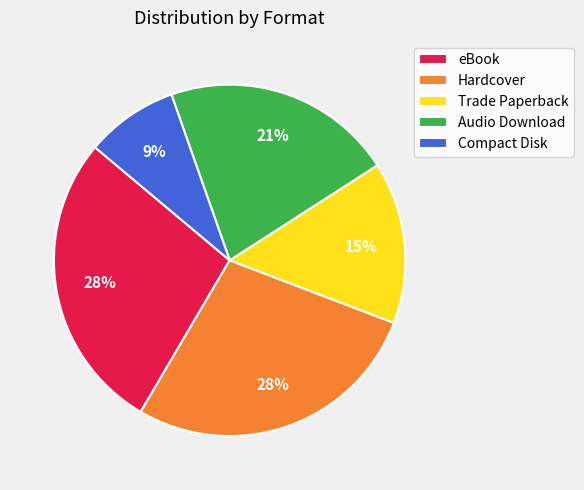

Count the number of slices in the pie.

5